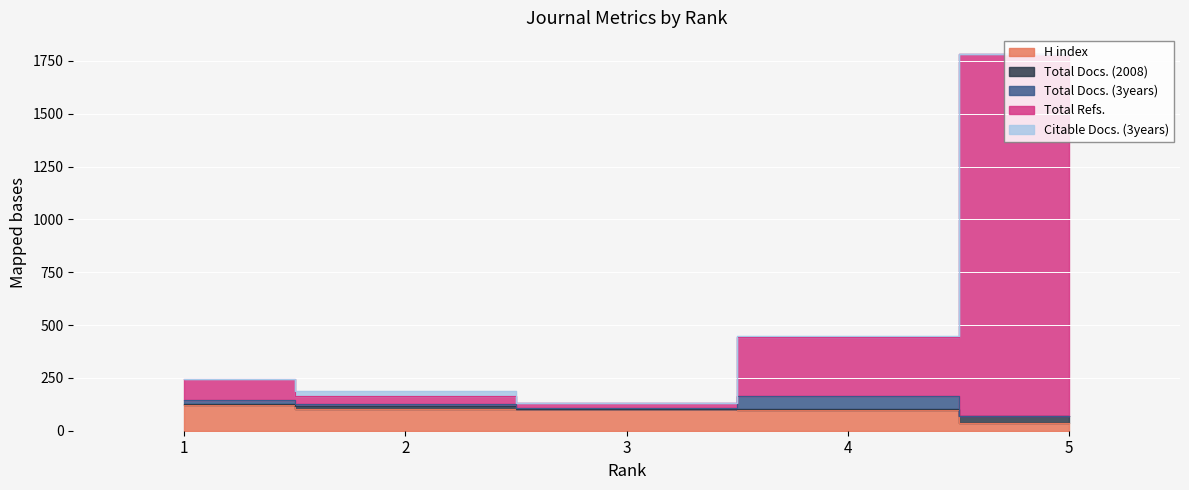

At 4, list the series in order from largest to smallest.

Total Refs., H index, Total Docs. (3years), Citable Docs. (3years), Total Docs. (2008)